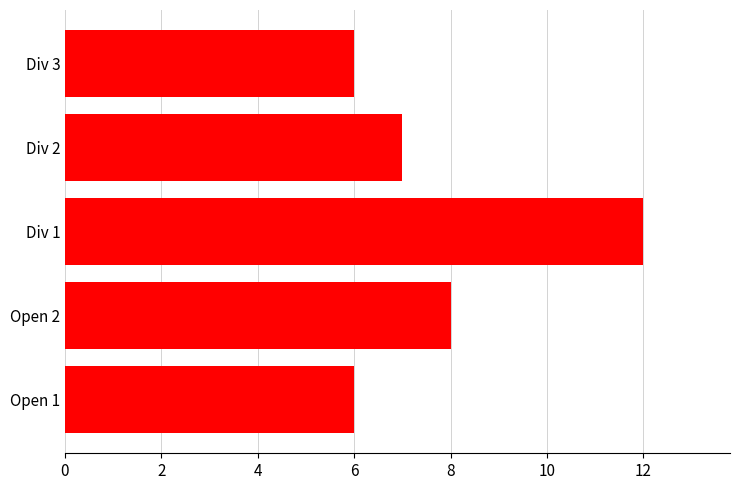

What is the sum of all values?

39